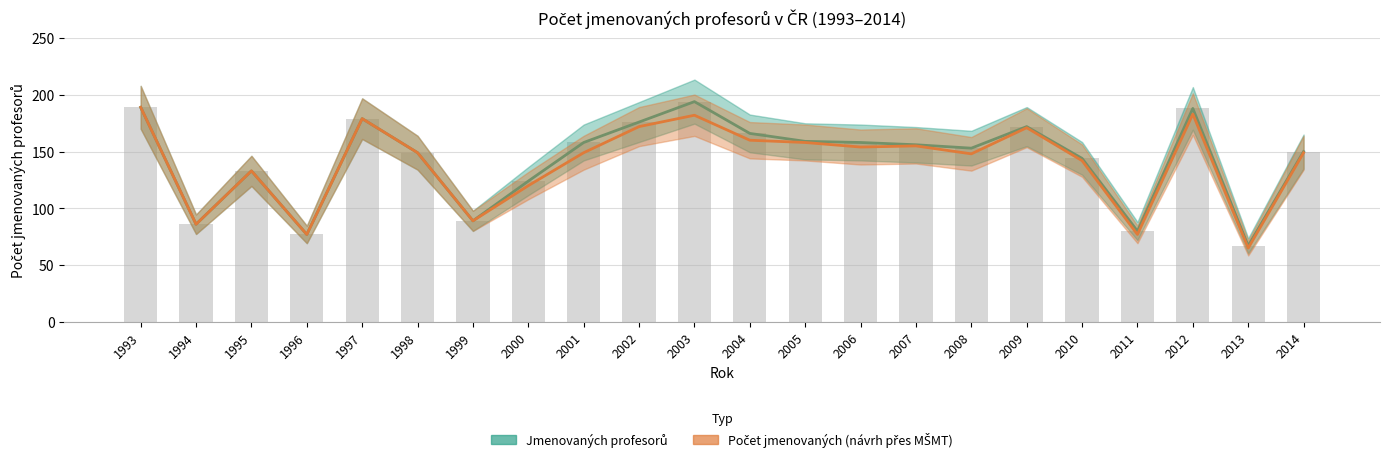

What is the greatest value displayed?

194